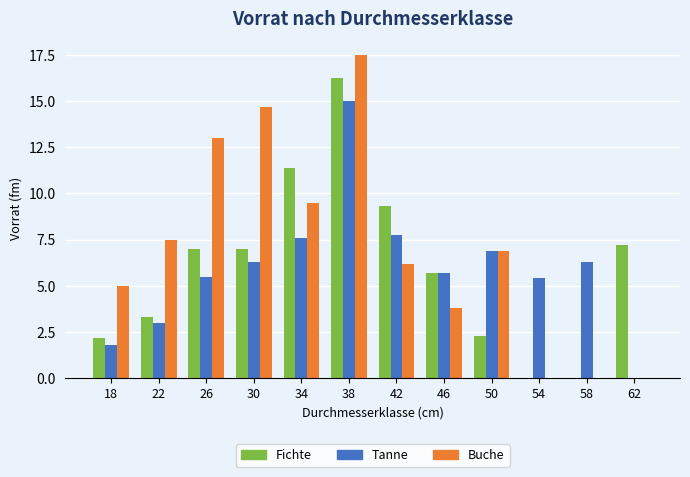

Which series has the largest range (max minus min)?

Buche